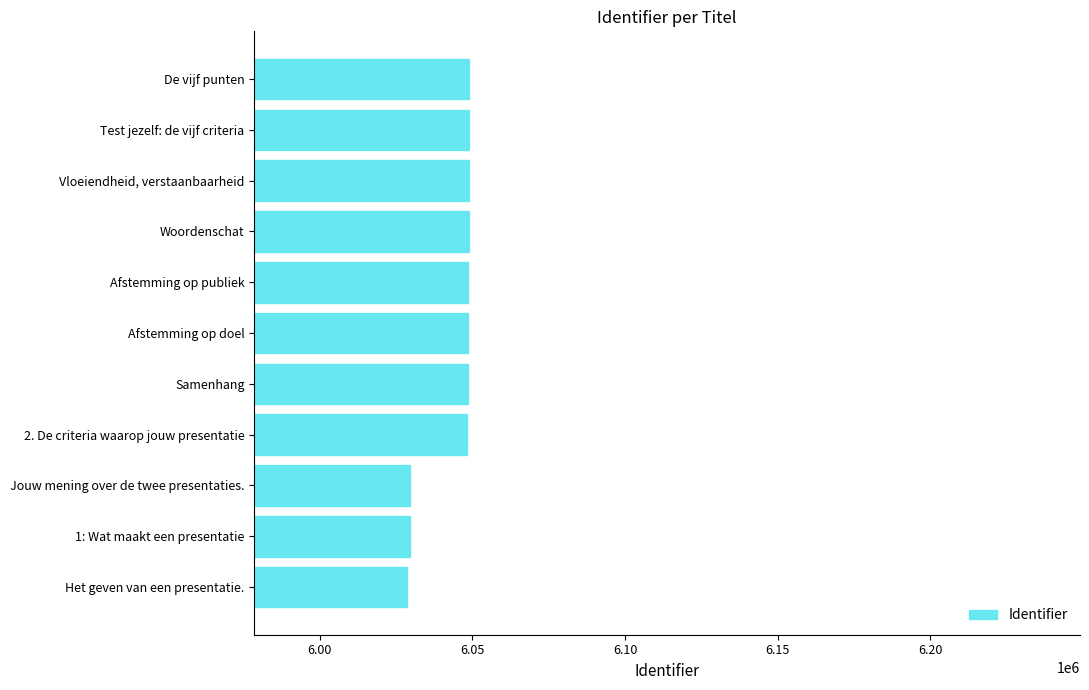

What is the sum of the values at Woordenschat and Test jezelf: de vijf criteria?

12097787